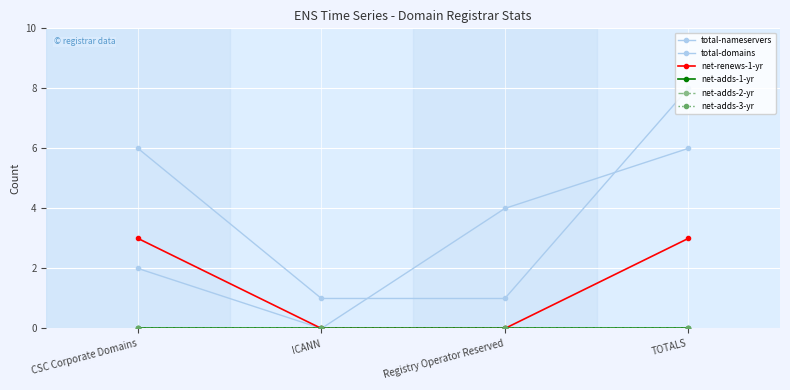

Is this an area chart (filled region under the line)?

No